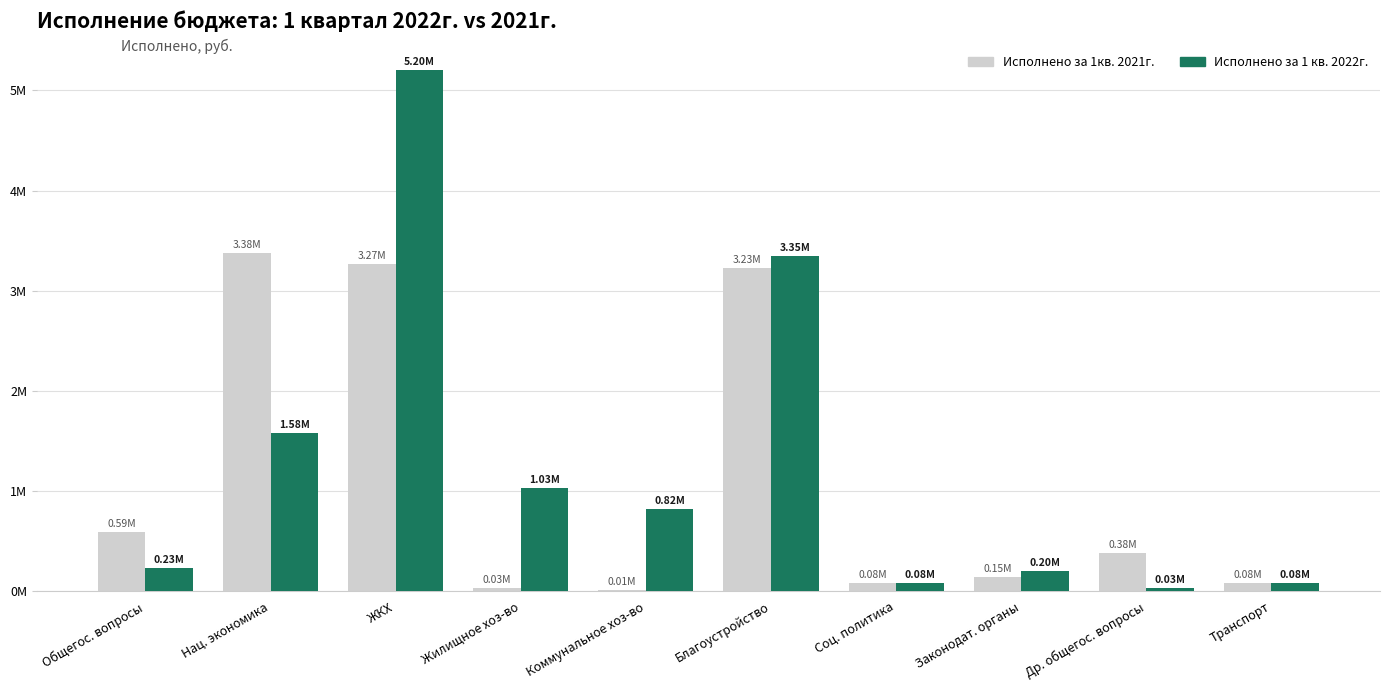

Are the bars grouped side by side (vs. stacked)?

Yes